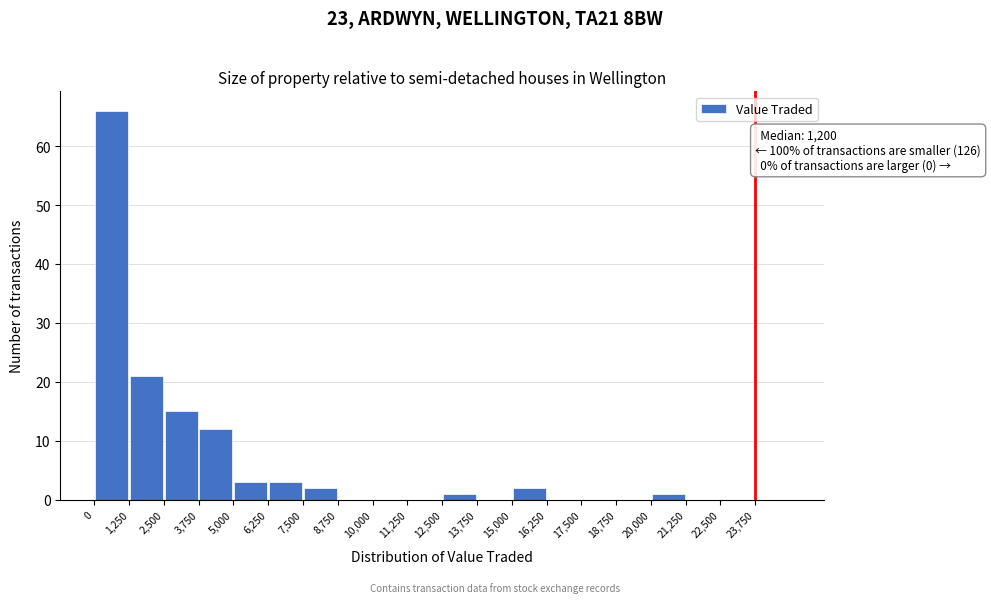

Over which range of the x-axis is the bar tallest?

0 to 1250